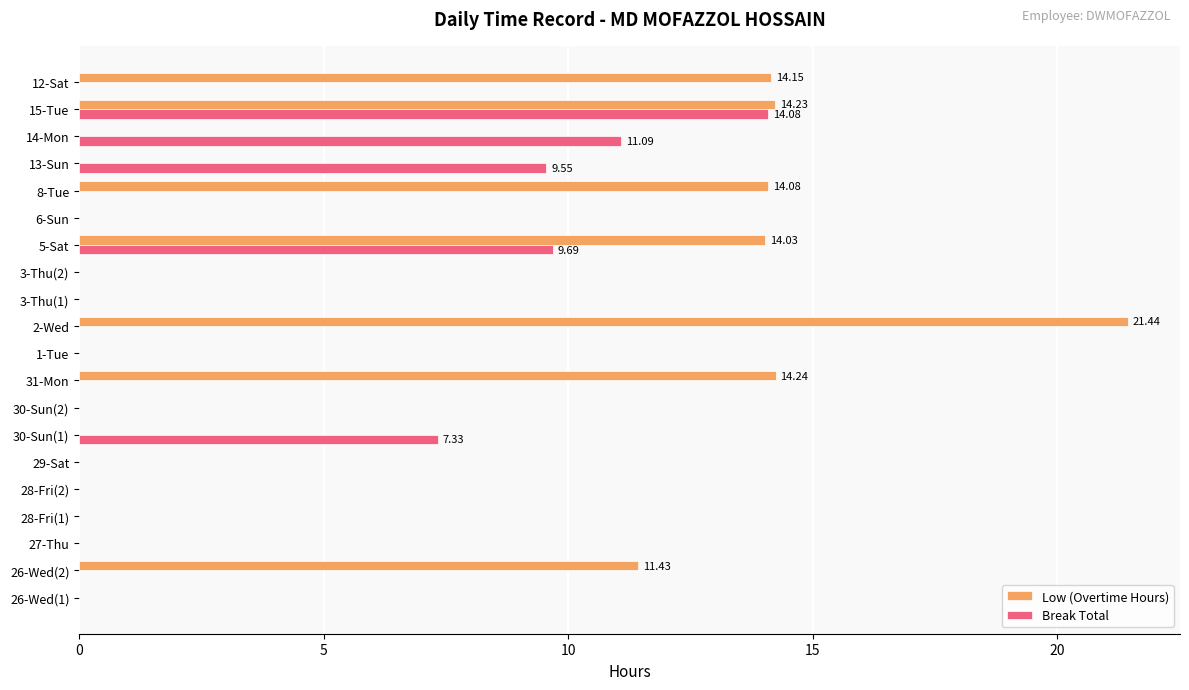

What are all the series names shown in the legend?

Low (Overtime Hours), Break Total